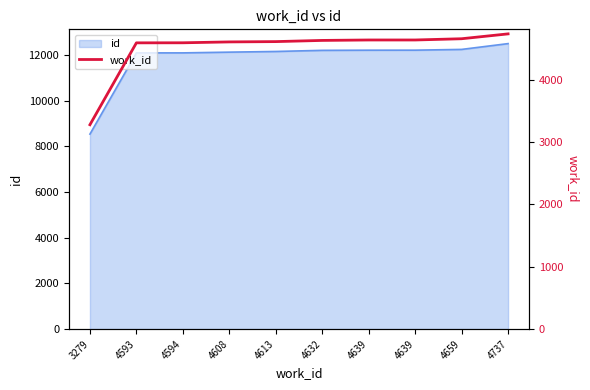

What is the change in value from 4594 to 4632?

+38